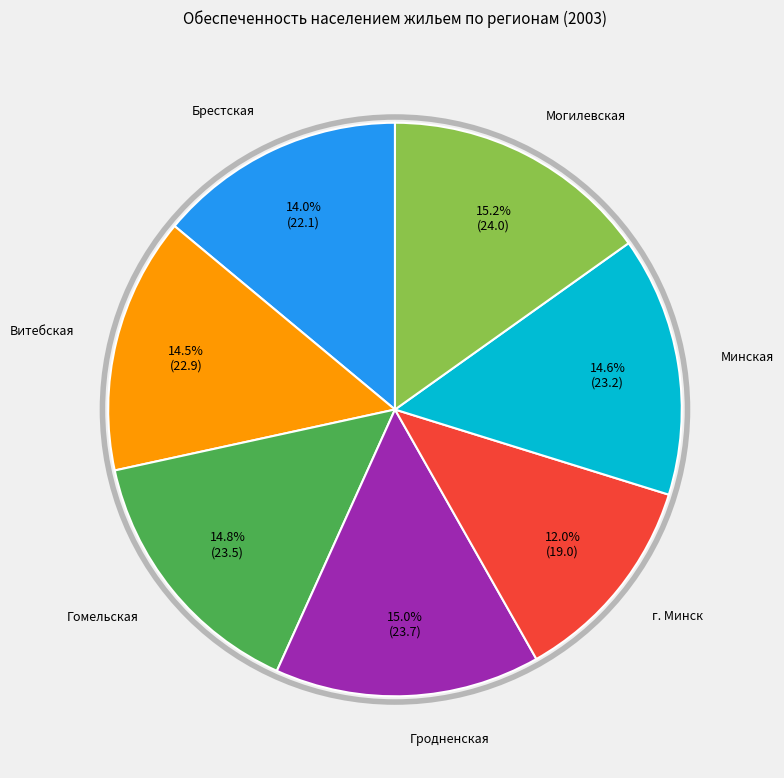

To the nearest percent, what is the difference between the largest and smallest slice percentages?

3%